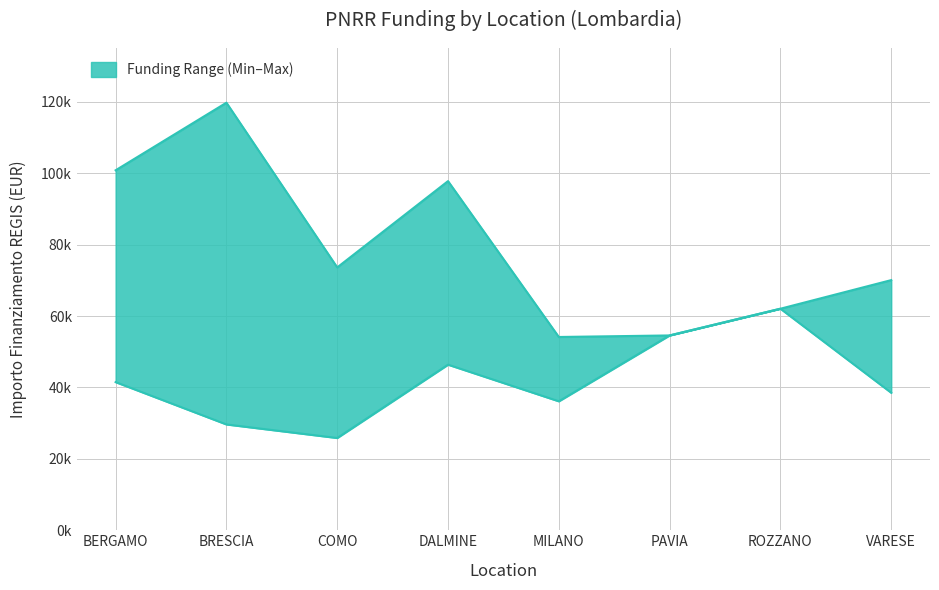

Does the chart have visible grid lines?

Yes